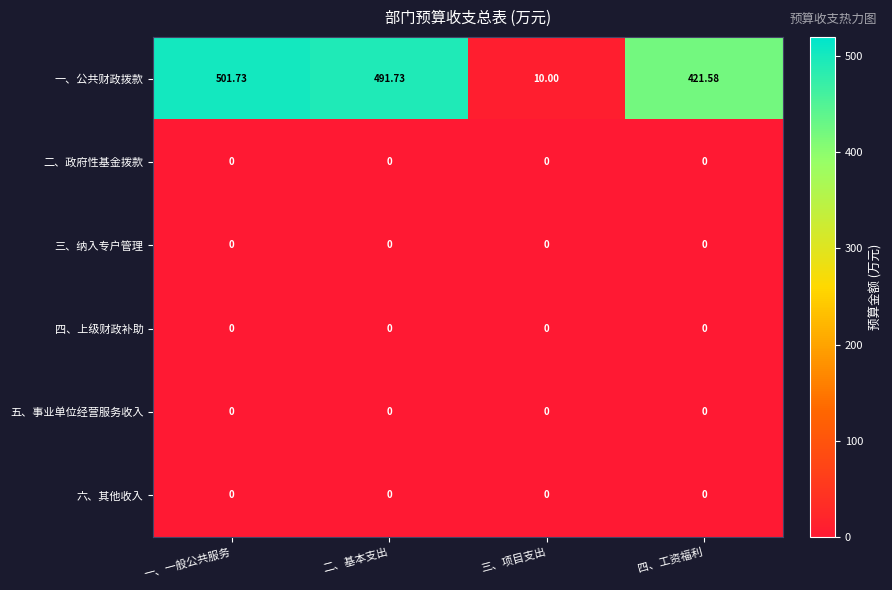

List the labels in order of 一、公共财政拨款 value, largest first.

一、一般公共服务, 二、基本支出, 四、工资福利, 三、项目支出